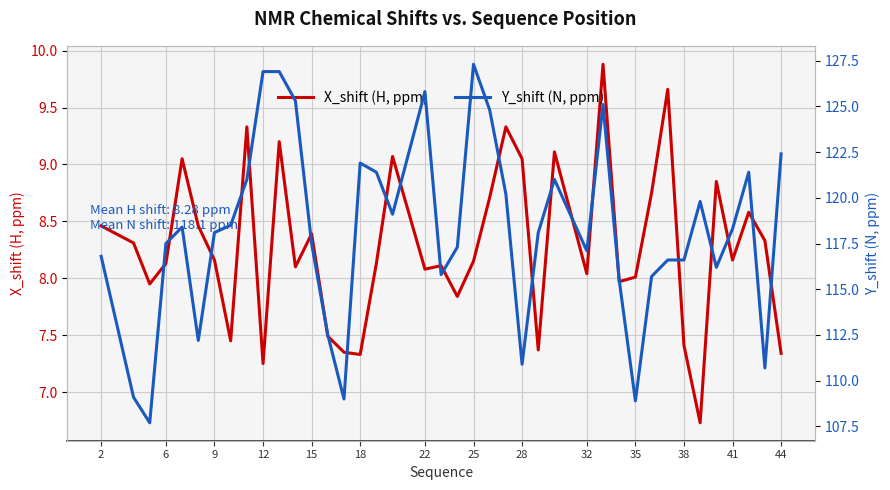

At 22, list the series in order from largest to smallest.

Y_shift (N, ppm), X_shift (H, ppm)